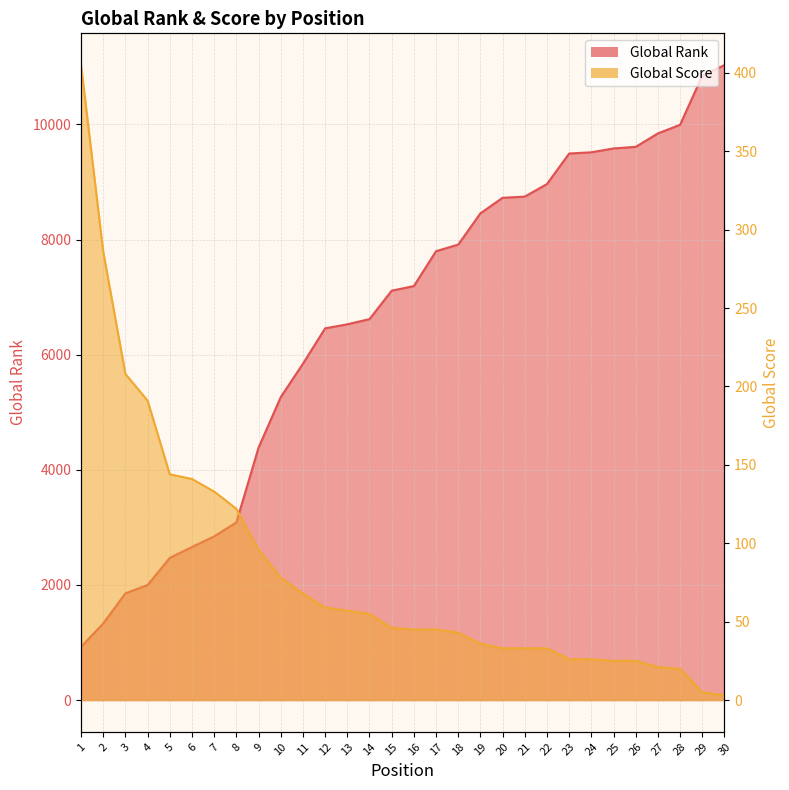

Reading left to right, what are all the values shown in this chart?

Global Rank: 924	1331	1854	1998	2470	2659	2844	3086	4384	5262	5842	6457	6527	6617	7111	7191	7797	7912	8455	8725	8745	8964	9494	9515	9582	9610	9843	9993	10847	11030
Global Score: 405	286	208	191	144	141	133	122	96	78	68	59	57	55	46	45	45	43	36	33	33	33	26	26	25	25	21	20	5	3